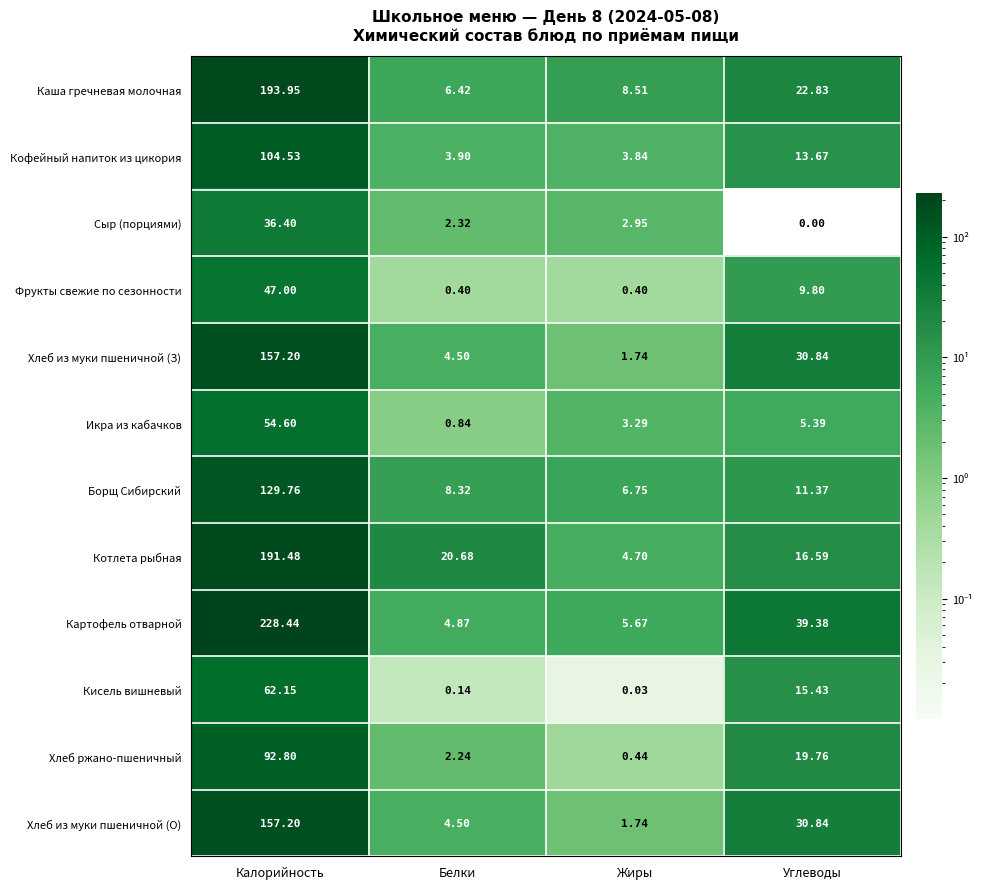

Between Белки and Жиры, which series saw the biggest shift?

Котлета рыбная